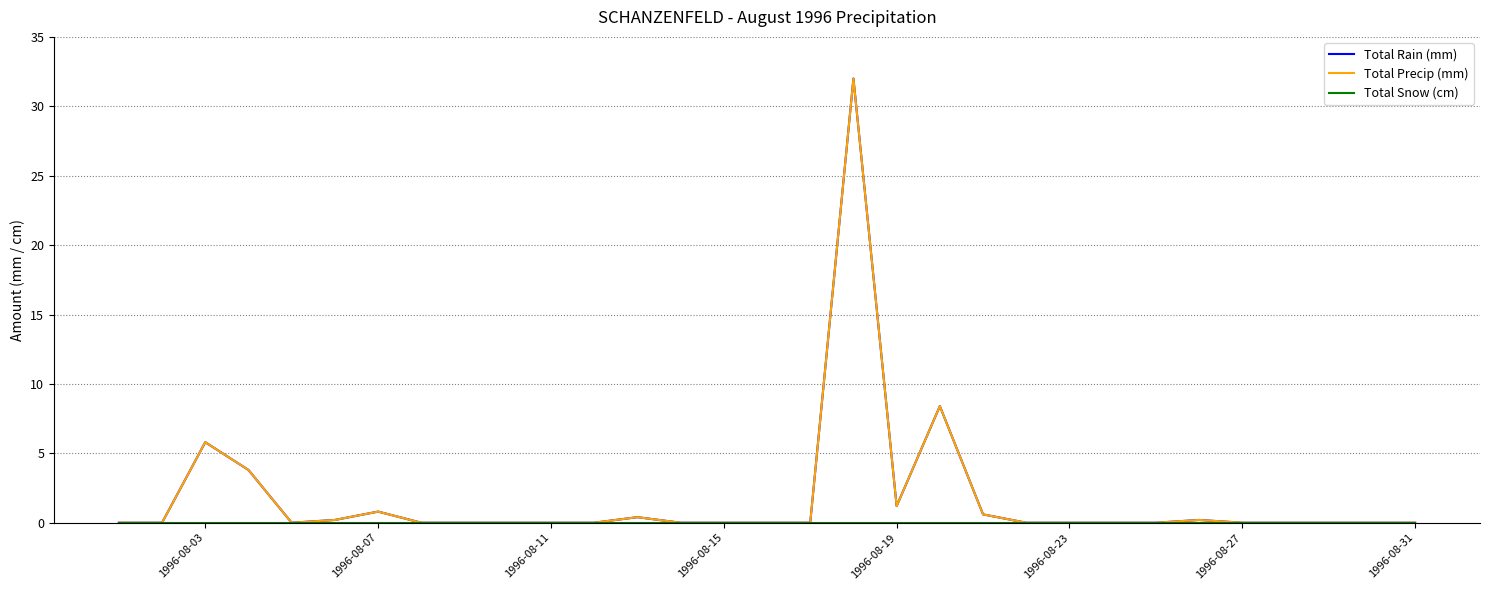

True or false: Total Snow (cm) and Total Rain (mm) intersect in this chart.

False